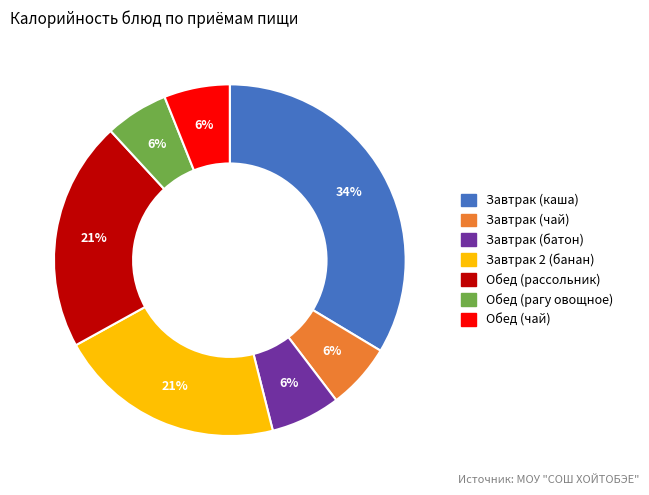

Which category has the biggest portion of the pie?

Завтрак (каша)